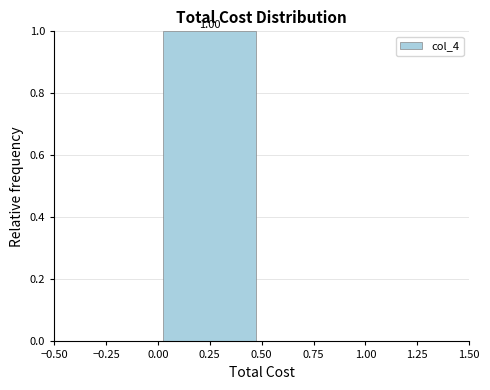

Which range on the x-axis has the tallest bar?

0.00 to 0.50